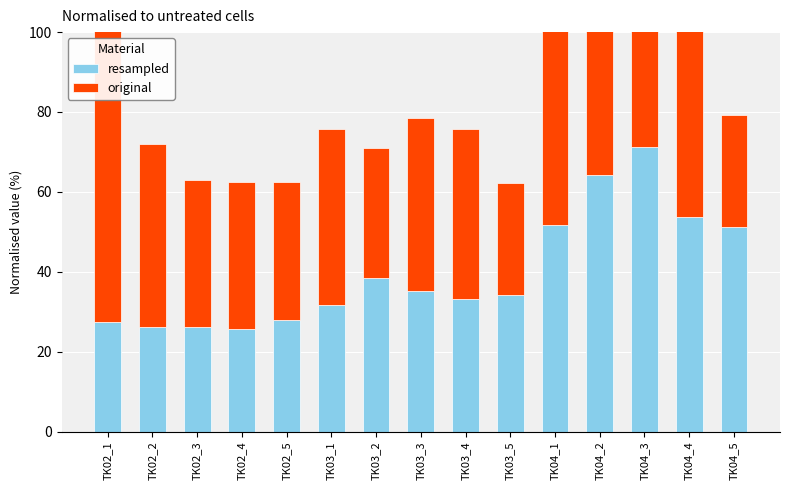

Between TK04_1 and TK04_4, which series saw the biggest shift?

original